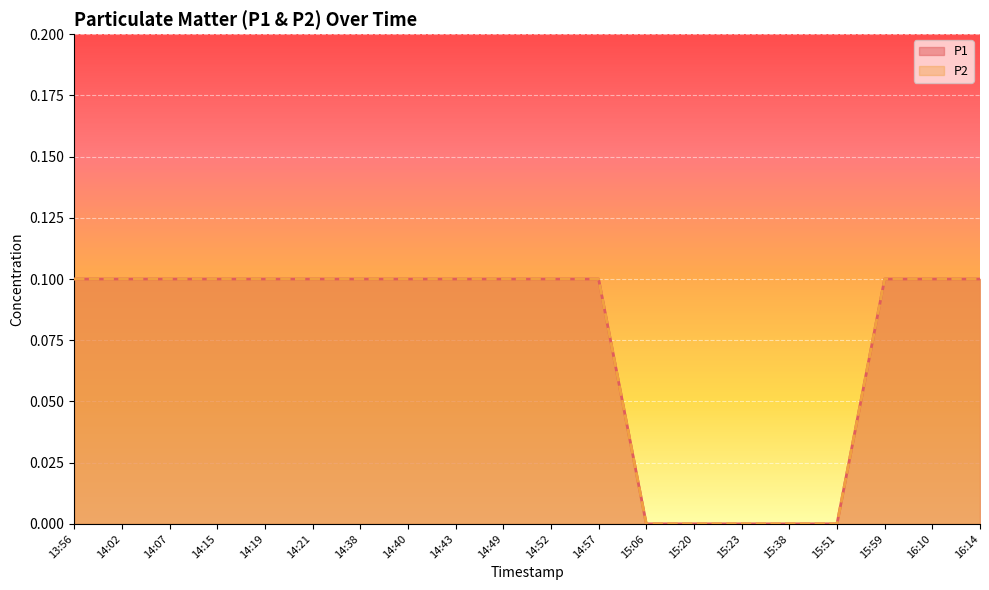

Reading left to right, list all the values displayed in this chart.

P1: 0.1	0.1	0.1	0.1	0.1	0.1	0.1	0.1	0.1	0.1	0.1	0.1	0.0	0.0	0.0	0.0	0.0	0.1	0.1	0.1
P2: 0.1	0.1	0.1	0.1	0.1	0.1	0.1	0.1	0.1	0.1	0.1	0.1	0.0	0.0	0.0	0.0	0.0	0.1	0.1	0.1